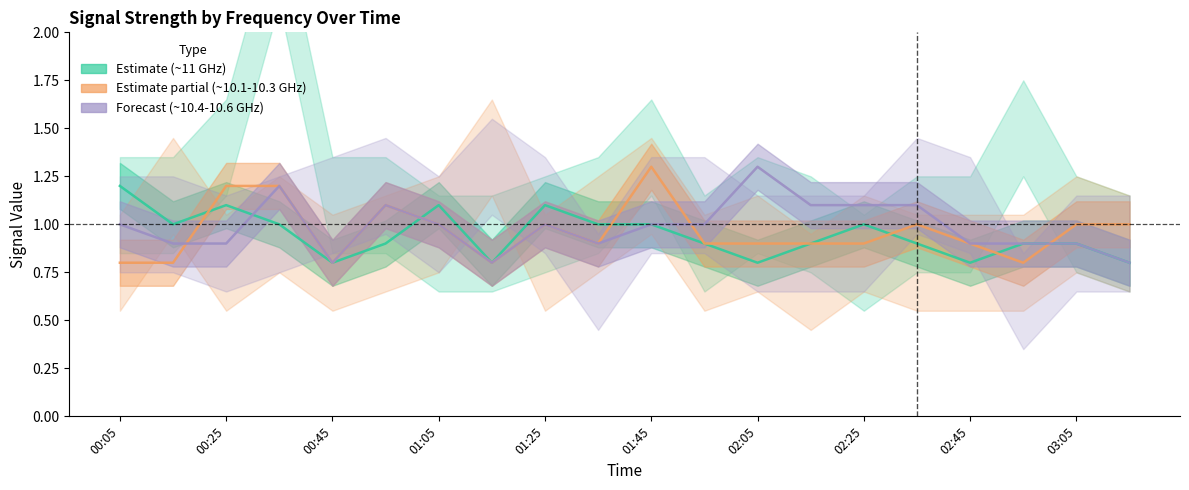

Which series has the largest total across all categories?

Forecast (10.4-10.6 GHz)